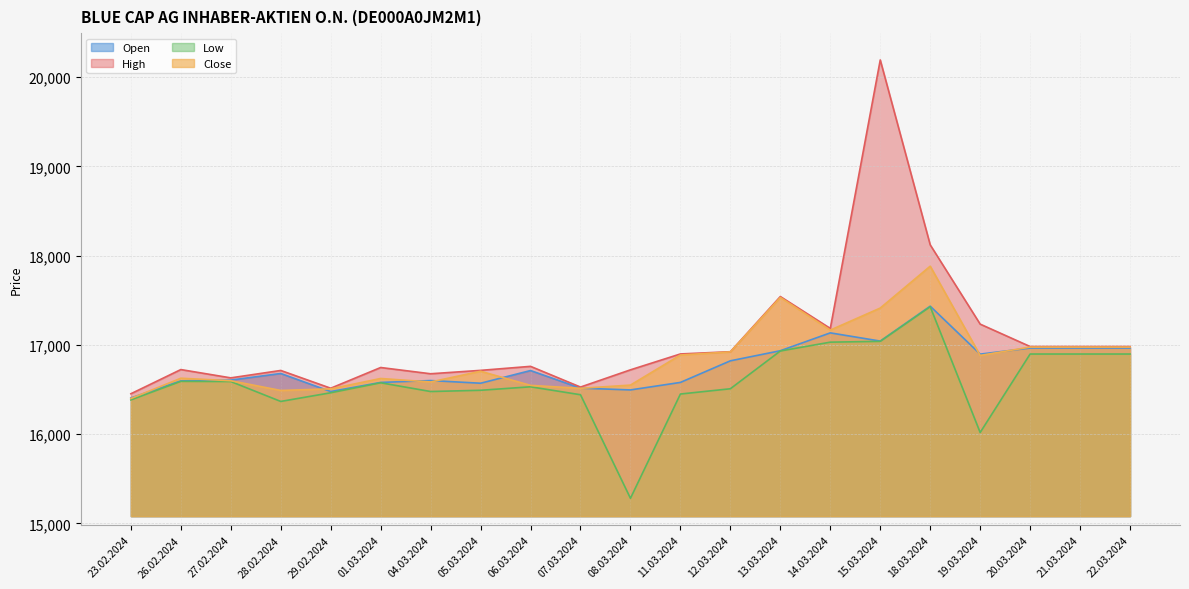

True or false: High and Close intersect in this chart.

False